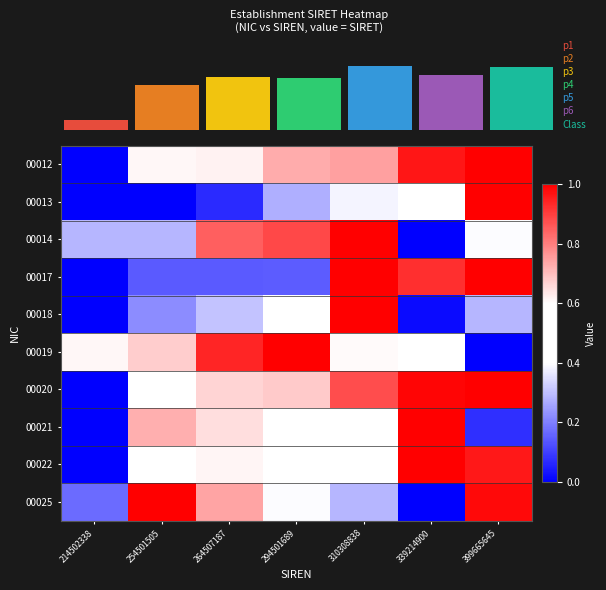

What is the greatest value displayed?

1.0